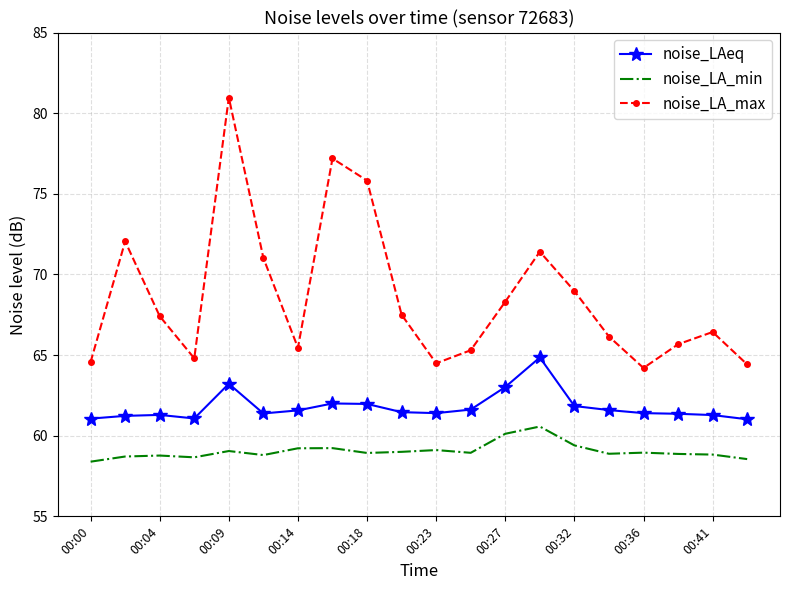

Count the number of data series in this chart.

3